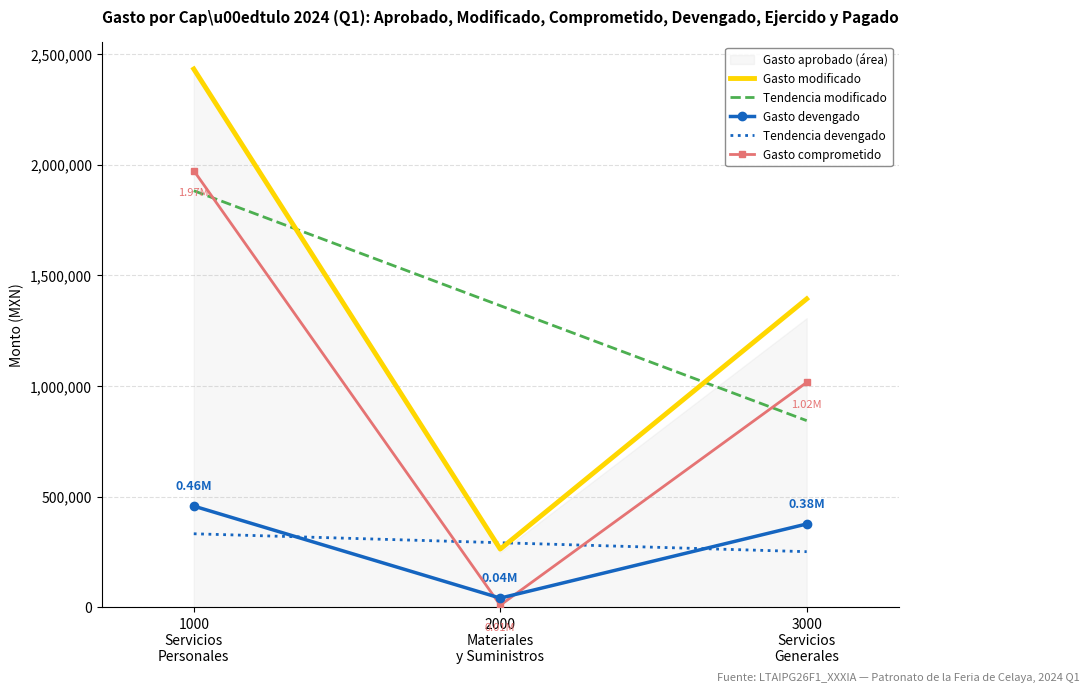

What is the difference between the maximum and minimum values in the Gasto modificado series?

2168666.4